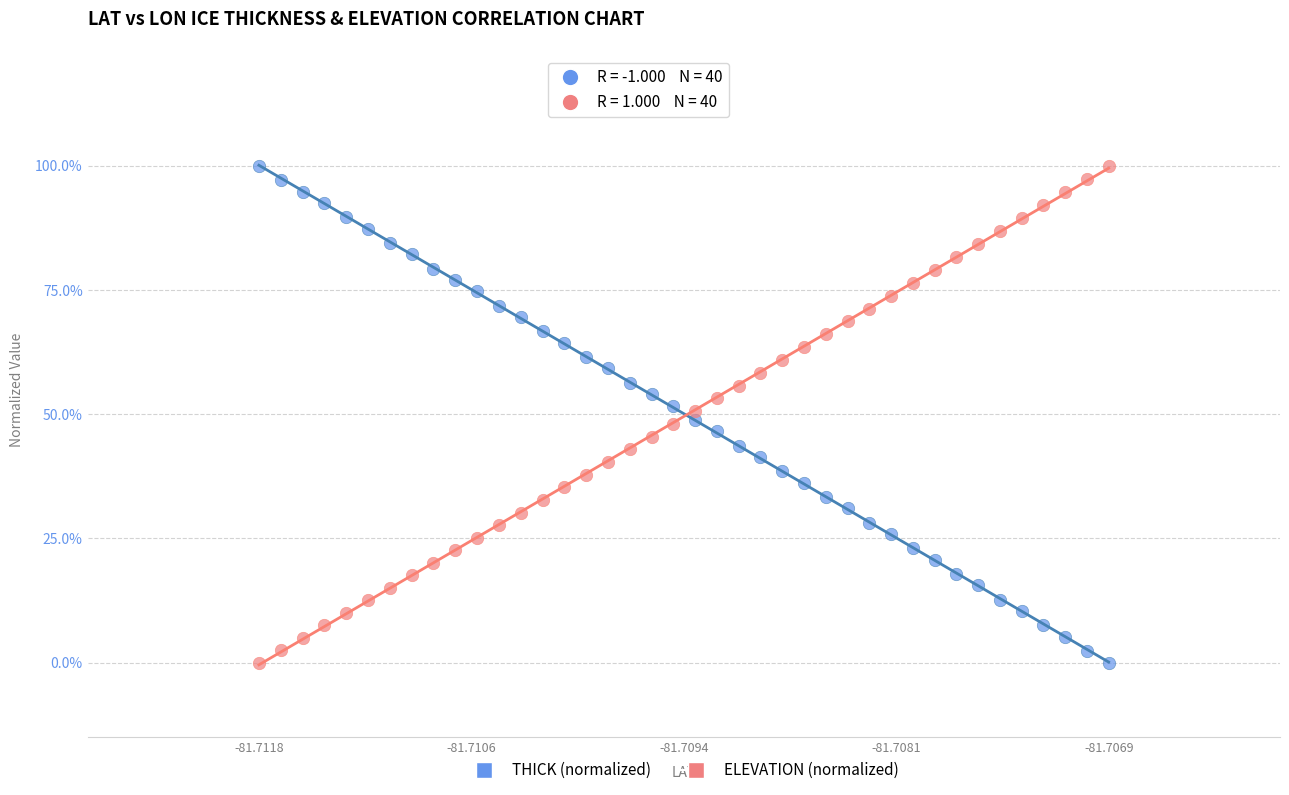

What are all the series names shown in the legend?

THICK (normalized), ELEVATION (normalized)